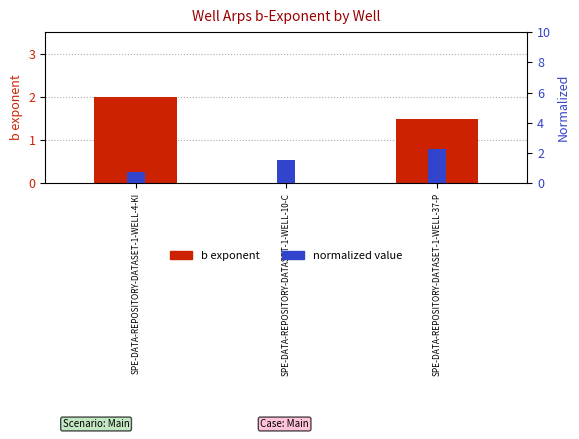

Which has a higher value, SPE-DATA-REPOSITORY-DATASET-1-WELL-4-KI or SPE-DATA-REPOSITORY-DATASET-1-WELL-10-C?

SPE-DATA-REPOSITORY-DATASET-1-WELL-4-KI